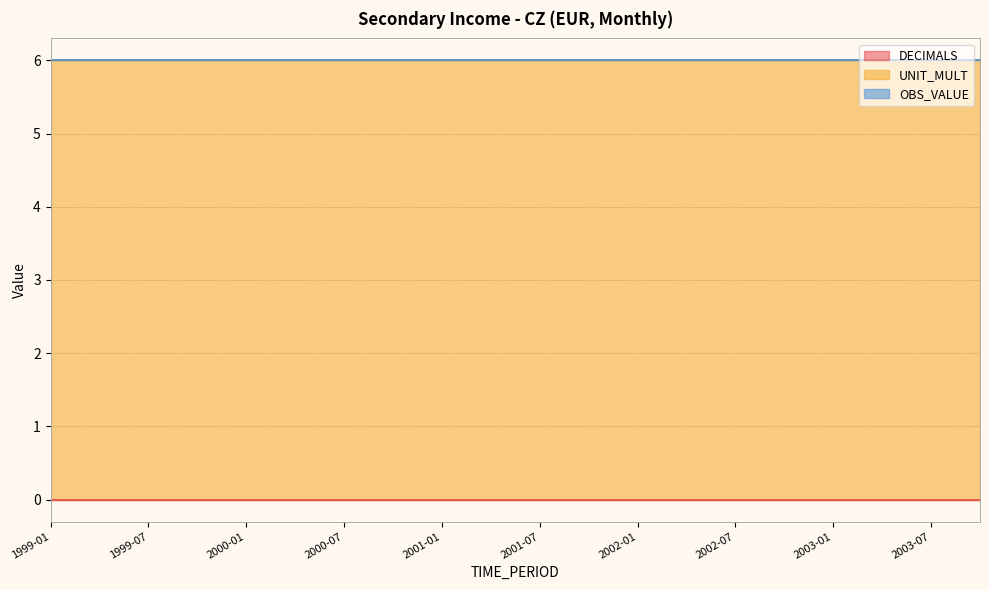

Is it true that UNIT_MULT equals 10 at 2002-04?

False